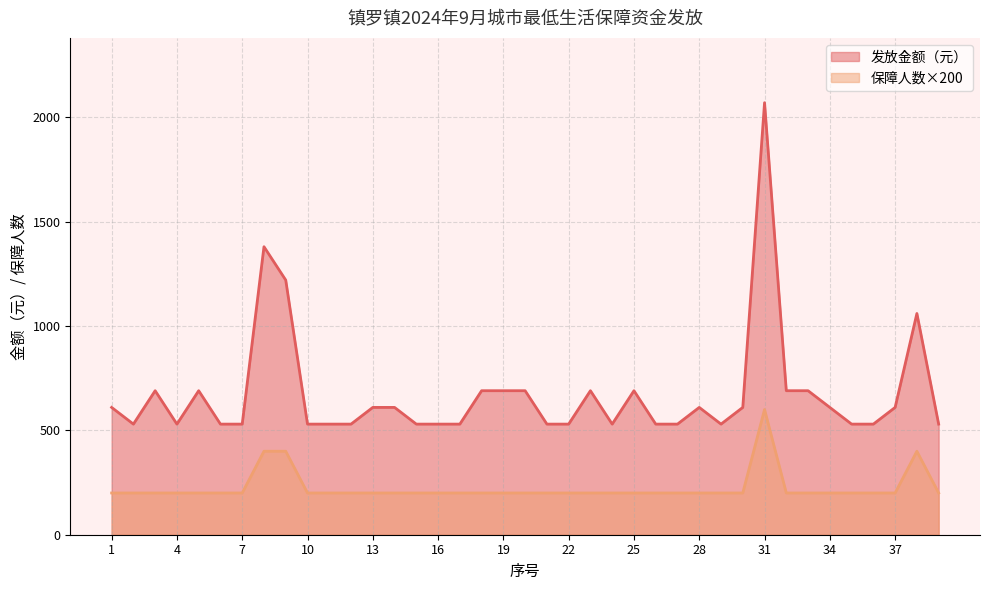

Is it true that 保障人数 equals 335 at 1?

False